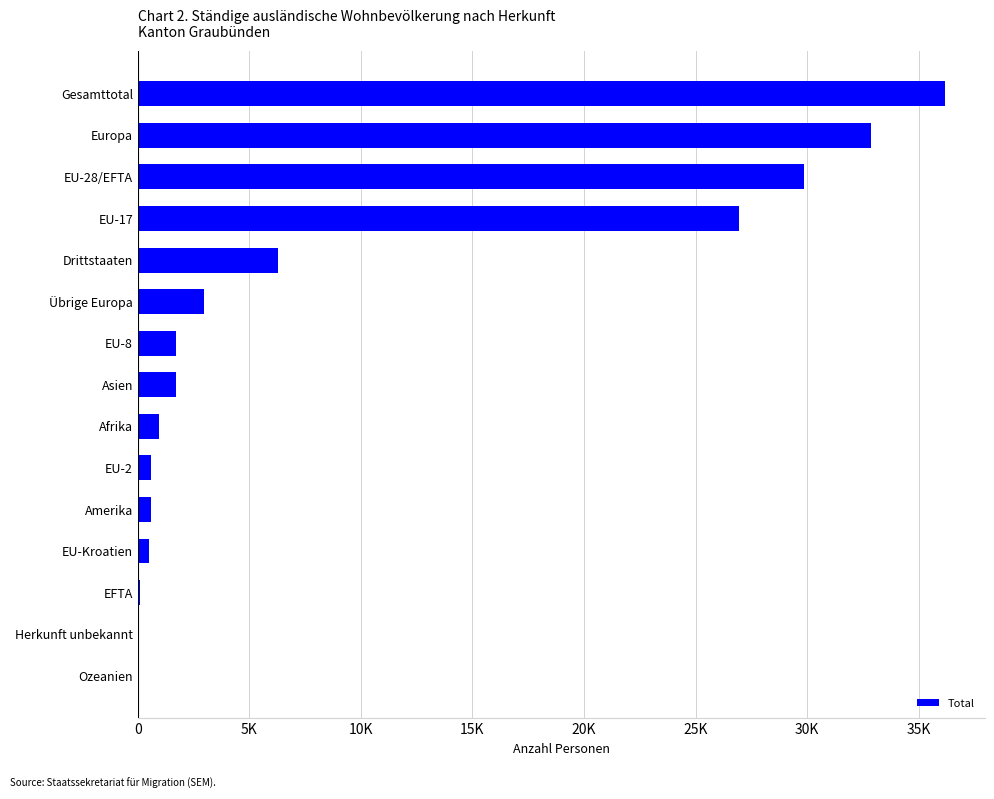

What is the sum of all values?

141375